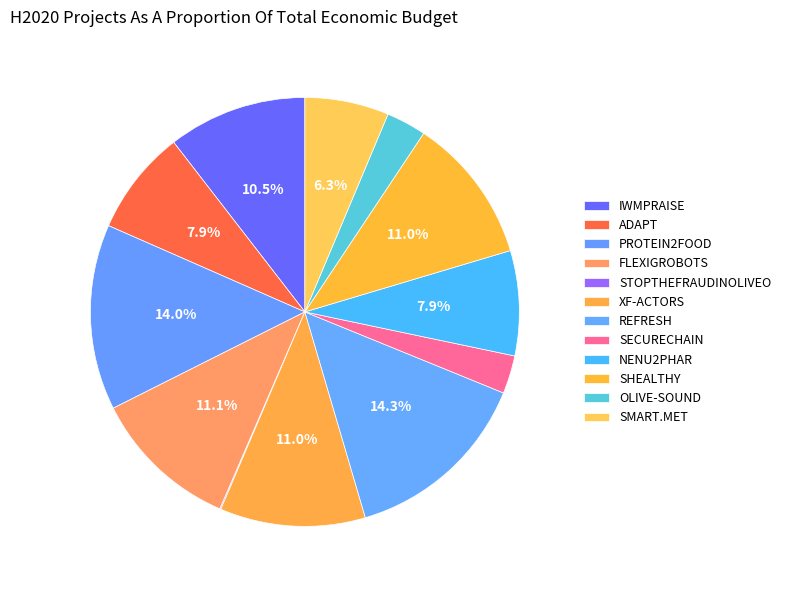

Which category has the biggest portion of the pie?

REFRESH